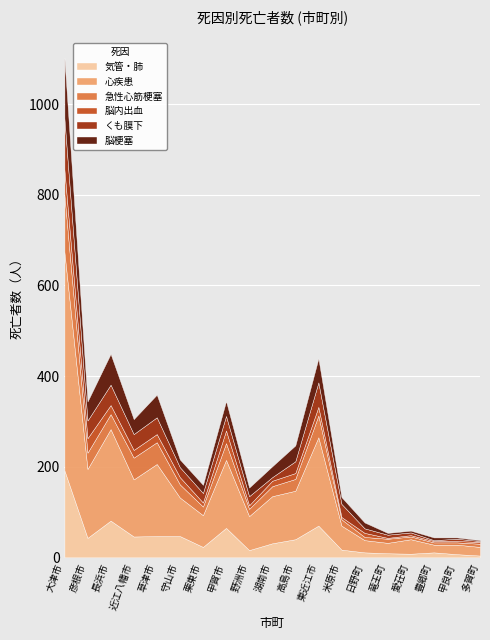

What is the label of the 2nd point from the right?

甲良町